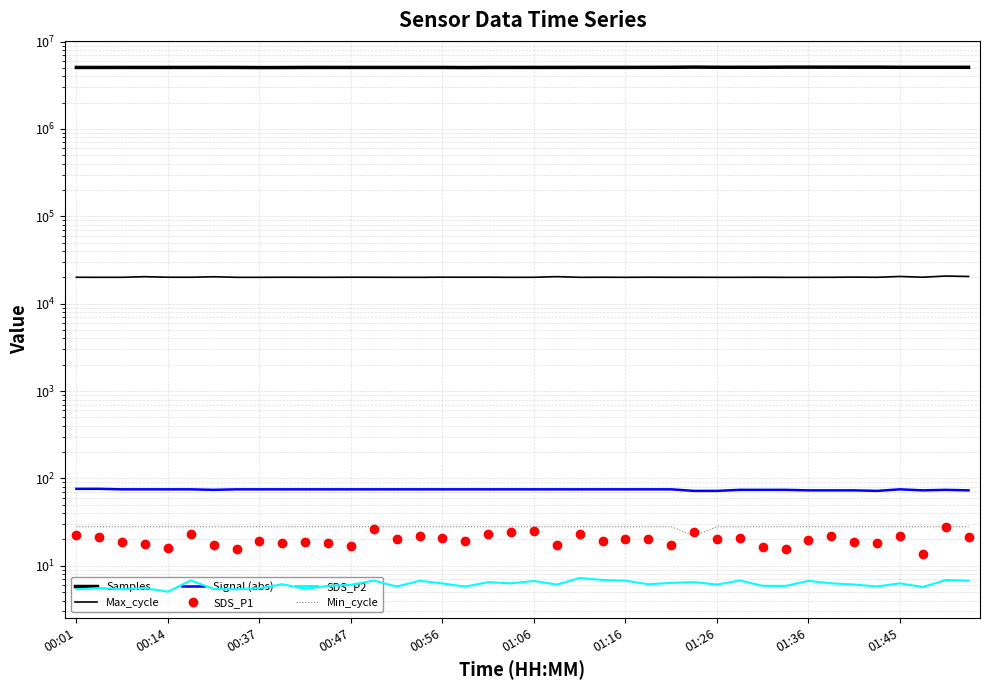

Which series changed the most between 10 and 36?

Samples